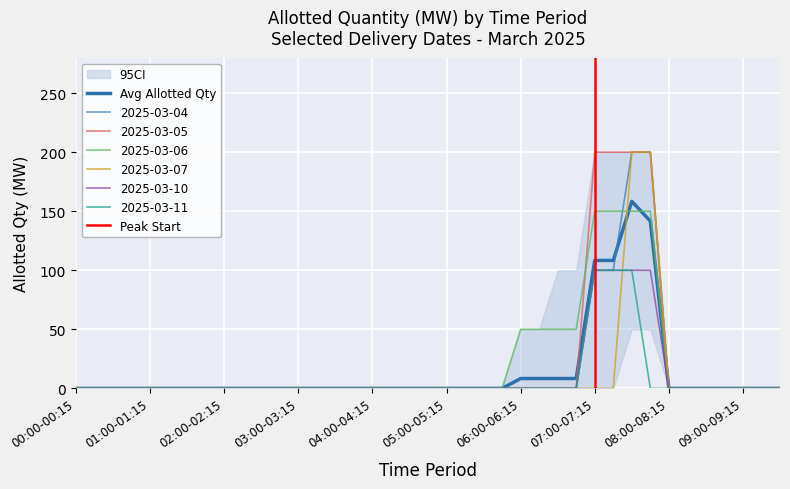

What is the label of the 1st point from the left?

00:00-00:15